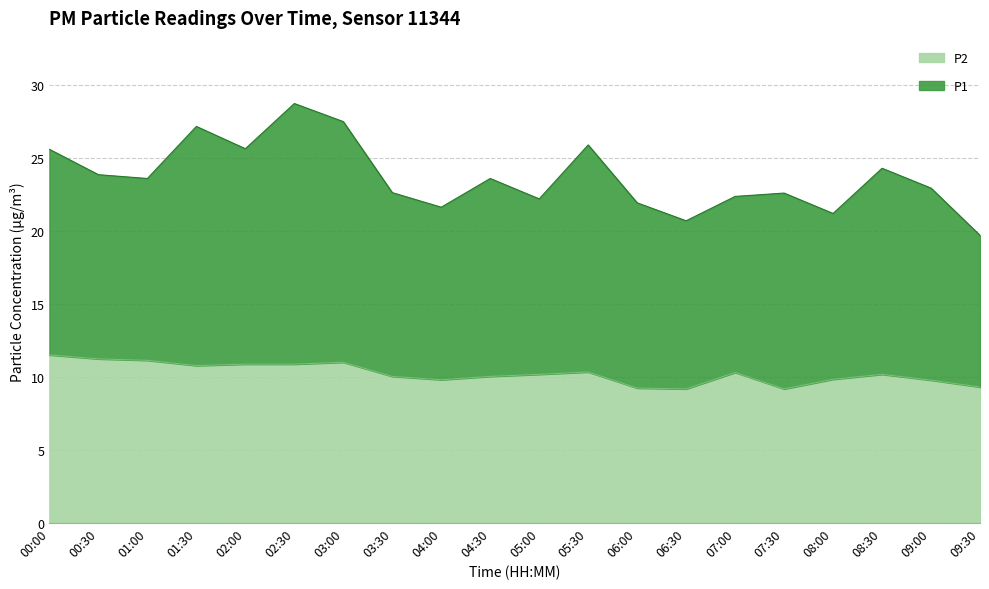

List the series in order of their overall mean, highest first.

P1, P2